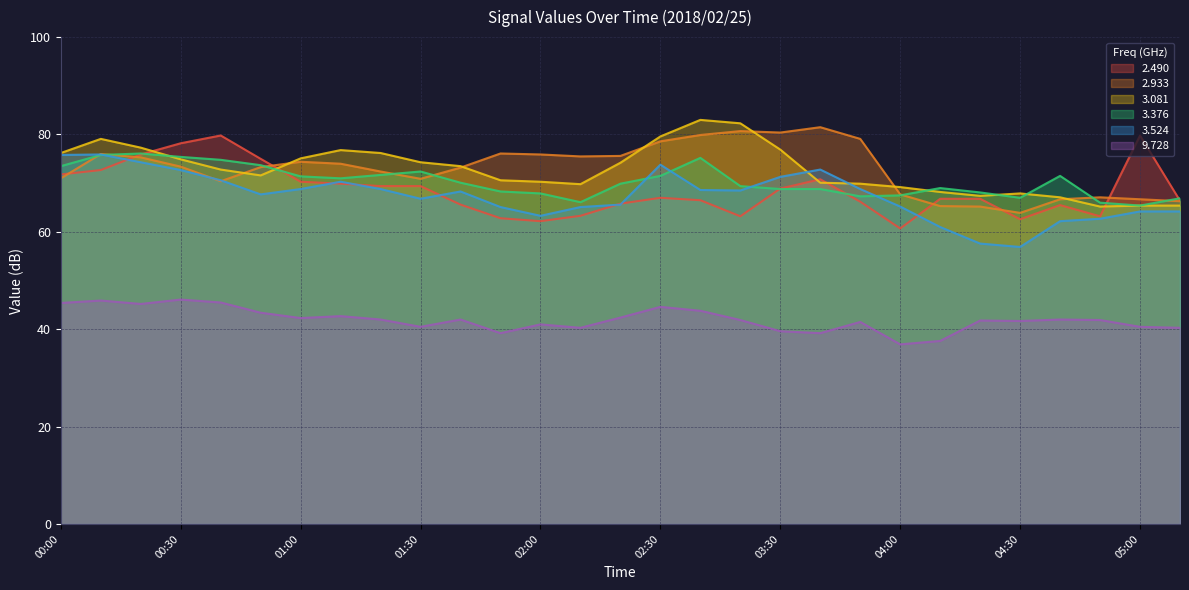

Which series changed the most between 02:50 and 04:00?

3.081